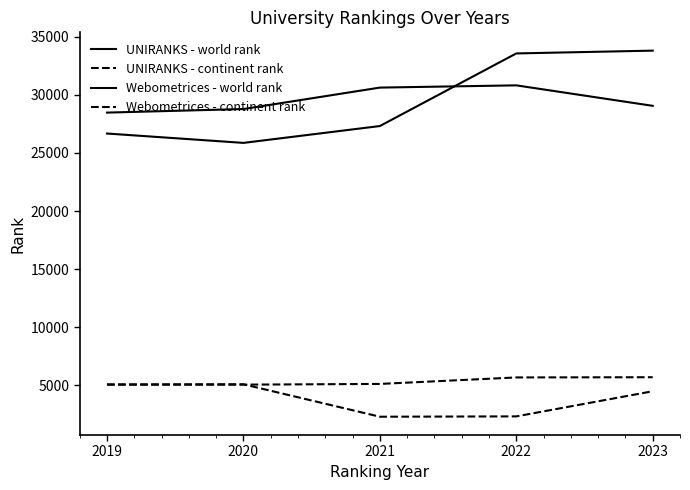

What is the total value across all series at 2023?

73050